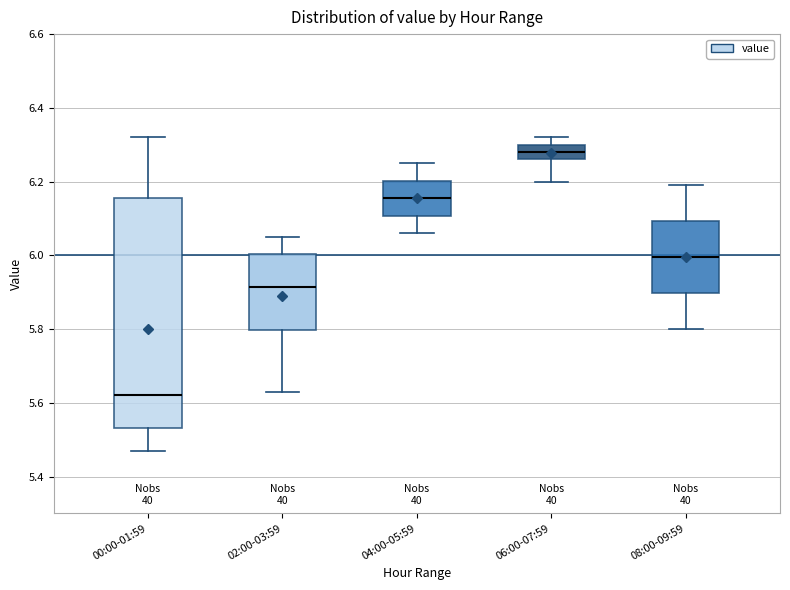

Which box is the tallest, from its lower edge to its upper edge?

00:00-01:59